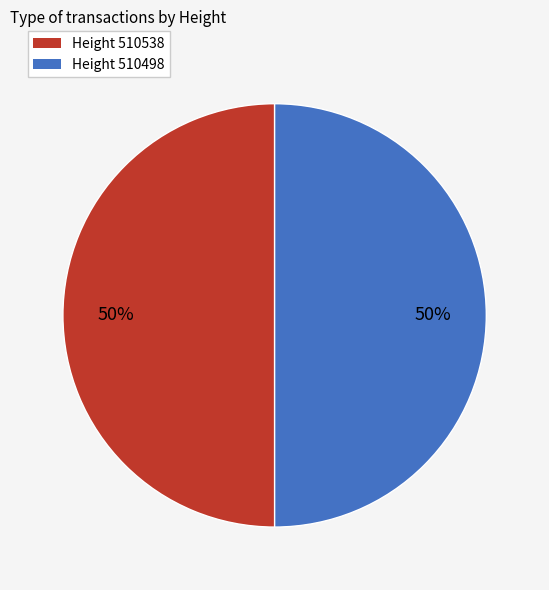

Count the number of slices in the pie.

2